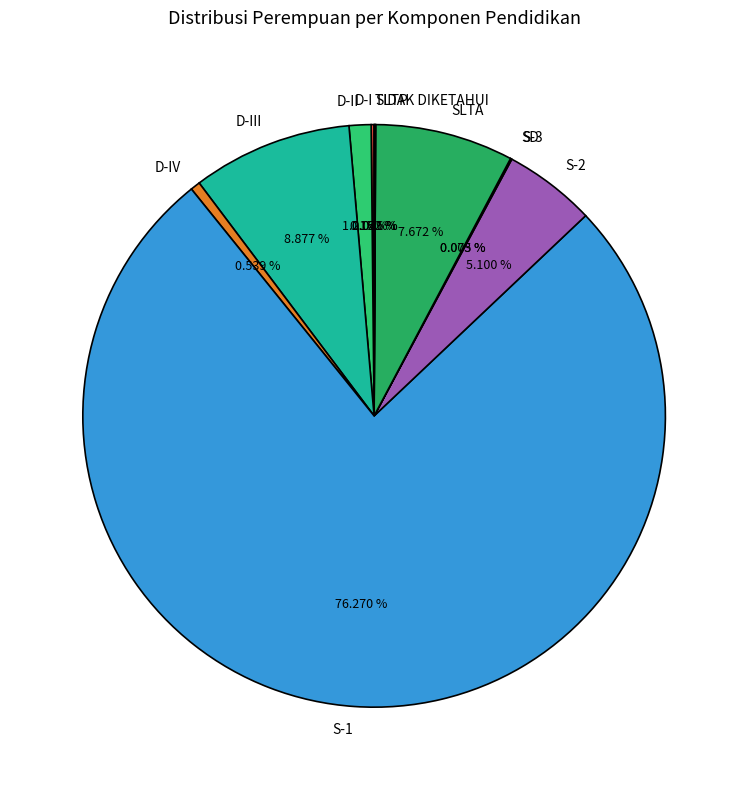

Is there a majority slice in this chart?

Yes